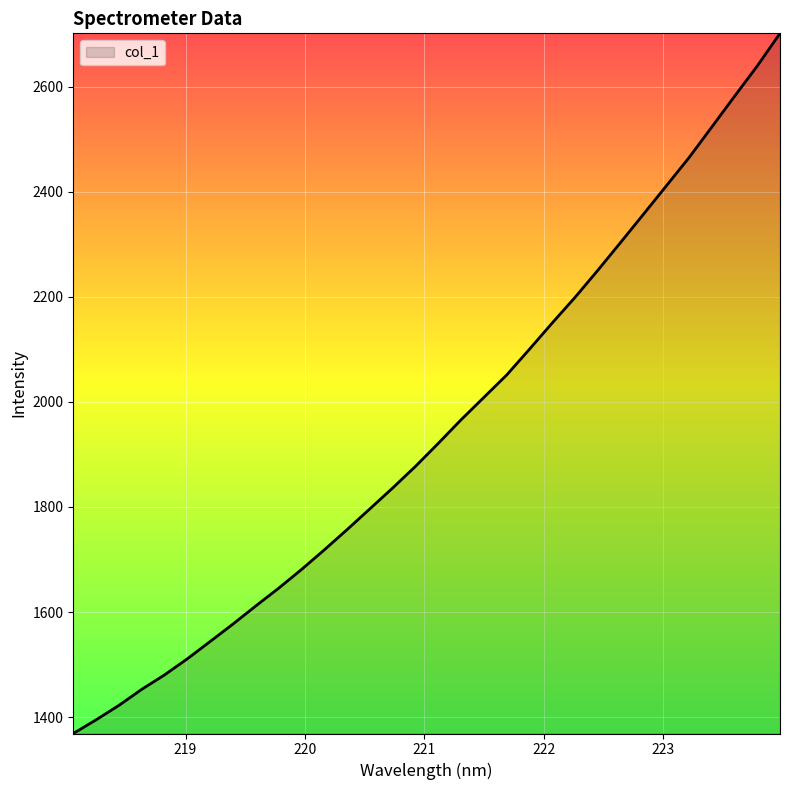

What is the minimum value shown in the chart?

1368.8